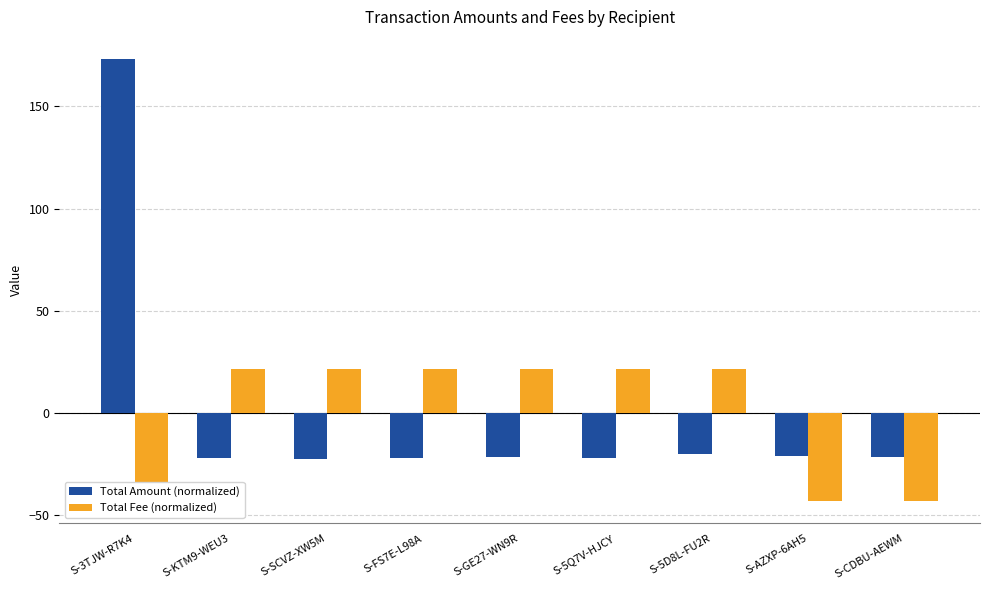

Reading right to left, what are all the values shown in this chart?

Total Amount (normalized): S-CDBU-AEWM=-21.5	S-AZXP-6AH5=-21.0	S-5D8L-FU2R=-20.3	S-5Q7V-HJCY=-22.1	S-GE27-WN9R=-21.5	S-FS7E-L98A=-22.0	S-SCVZ-XW5M=-22.4	S-KTM9-WEU3=-22.3	S-3TJW-R7K4=173.2
Total Fee (normalized): S-CDBU-AEWM=-43.3	S-AZXP-6AH5=-43.3	S-5D8L-FU2R=21.6	S-5Q7V-HJCY=21.6	S-GE27-WN9R=21.6	S-FS7E-L98A=21.6	S-SCVZ-XW5M=21.6	S-KTM9-WEU3=21.6	S-3TJW-R7K4=-43.3